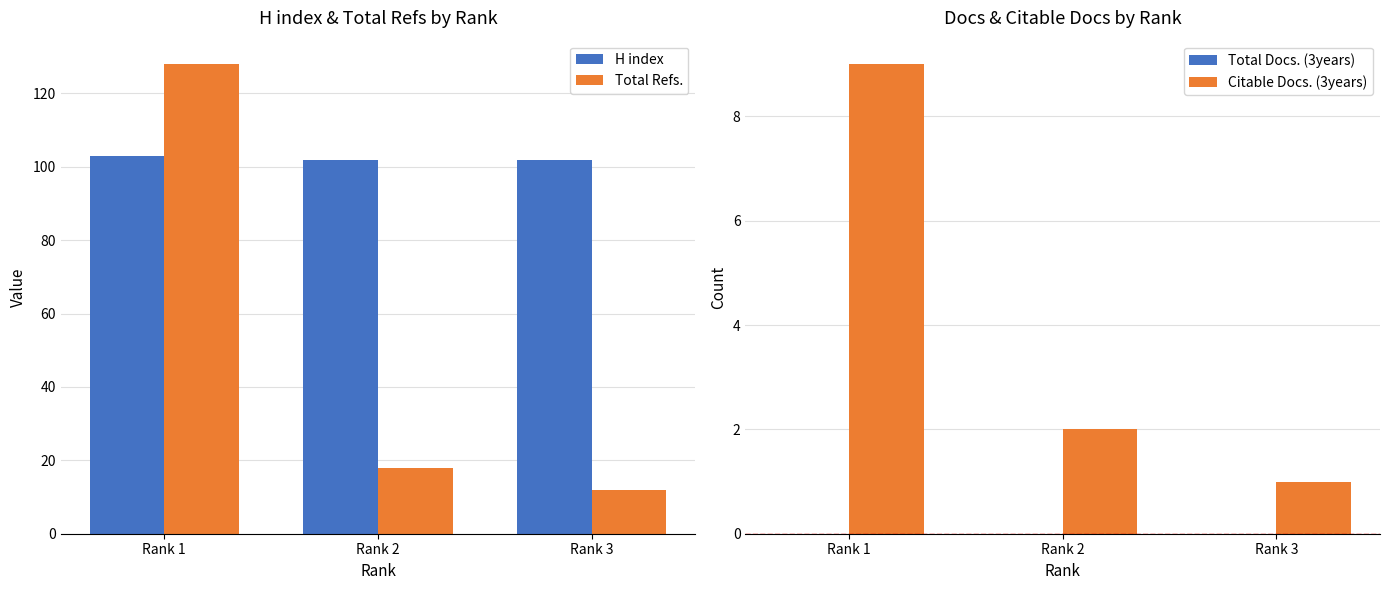

What are all the series names shown in the legend?

H index, Total Refs., Total Docs. (3years), Citable Docs. (3years)